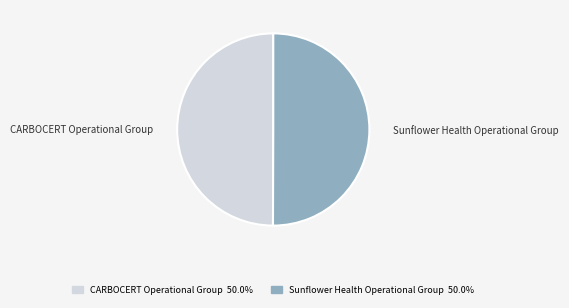

Do Sunflower Health Operational Group and CARBOCERT Operational Group together represent more than half of the pie?

Yes